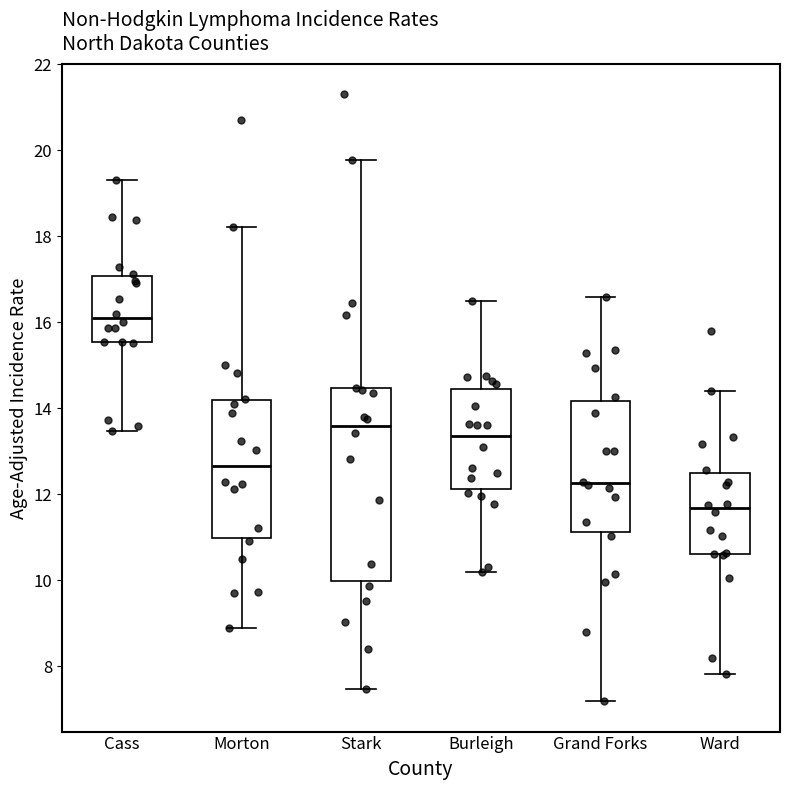

Which box has the highest median line?

Cass